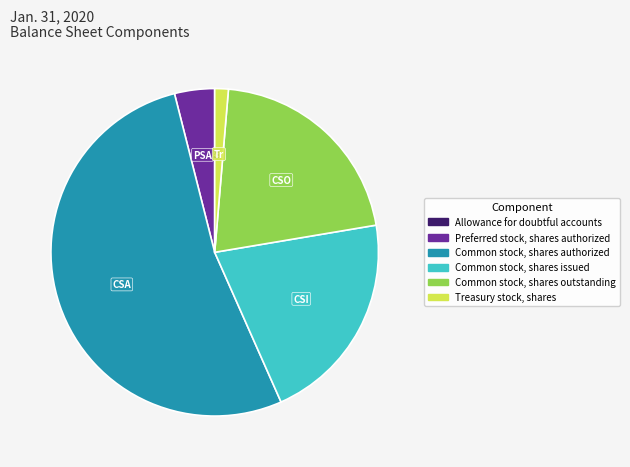

Which slice represents more than half of the pie?

Common stock, shares authorized